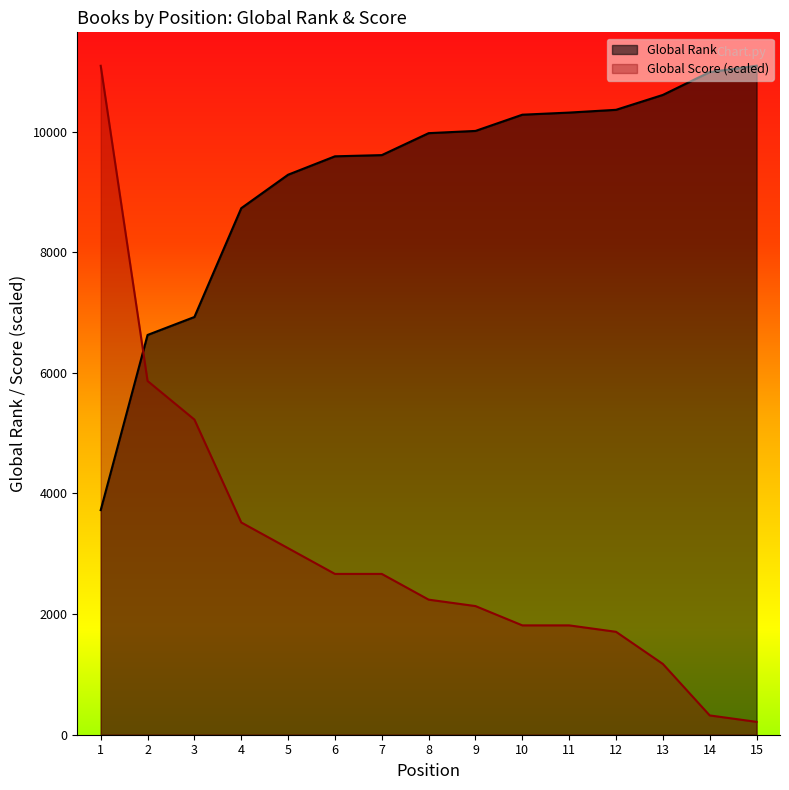

Is the value of Global Score at 4 greater than the value of Global Rank at 15?

No